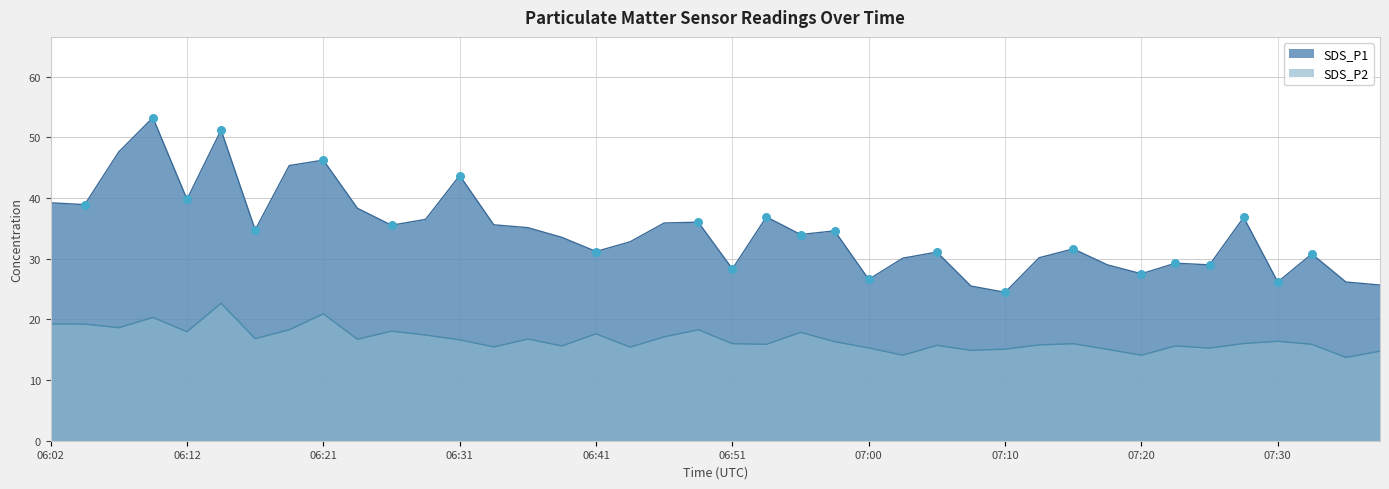

Which series contains the highest Y value?

SDS_P1